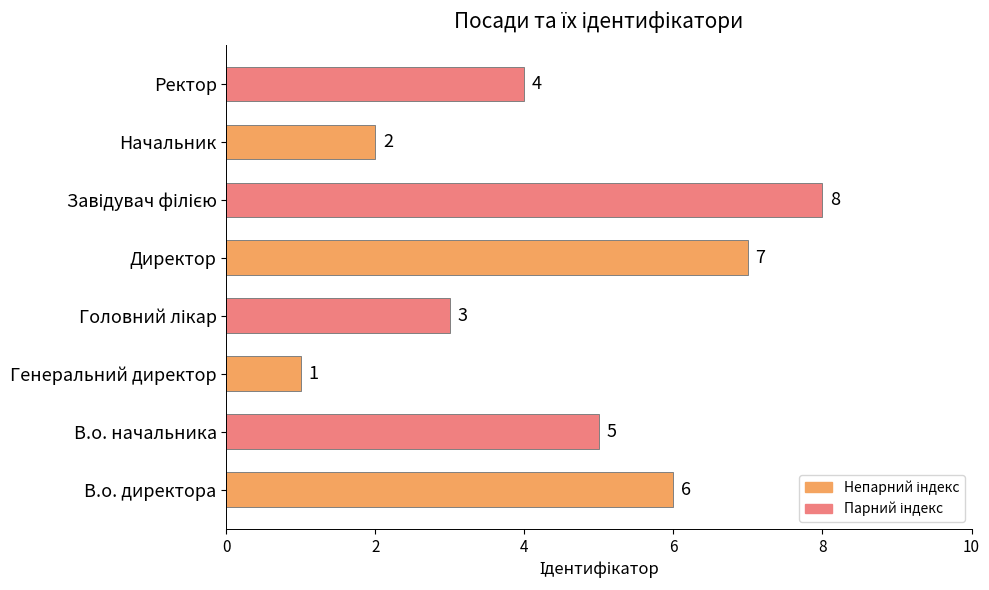

How many bars are there in total?

8